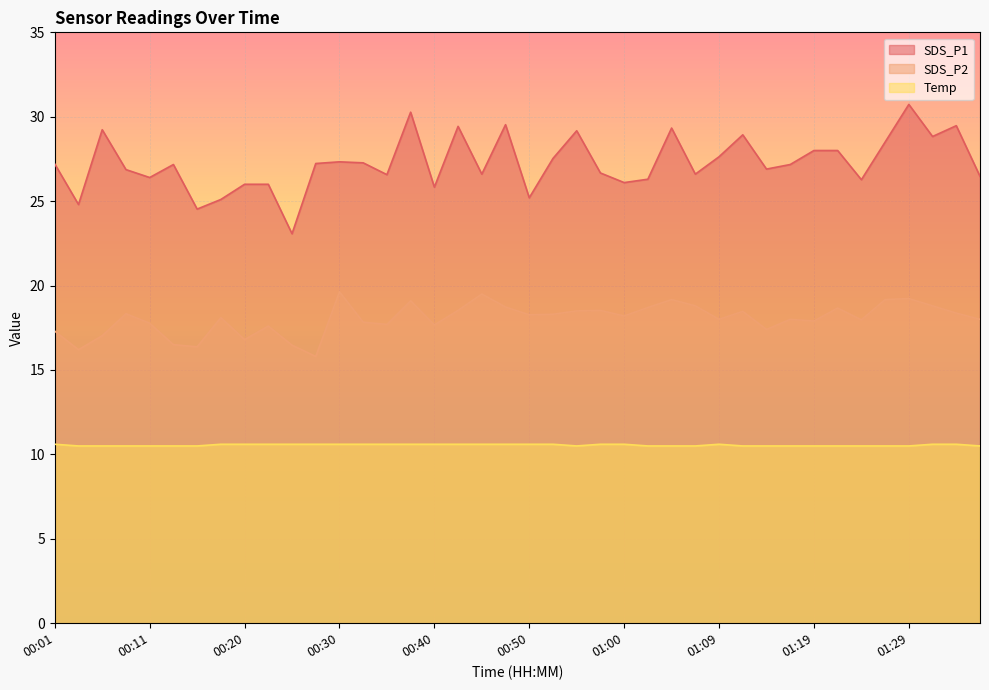

Reading left to right, list all the values displayed in this chart.

SDS_P1: 00:01=27.2	00:03=24.8	00:06=29.2	00:08=26.9	00:11=26.4	00:13=27.2	00:15=24.5	00:18=25.1	00:20=26.0	00:23=26.0	00:25=23.1	00:28=27.2	00:30=27.3	00:33=27.3	00:35=26.6	00:38=30.3	00:40=25.8	00:42=29.4	00:45=26.6	00:47=29.5	00:50=25.2	00:52=27.5	00:55=29.2	00:57=26.7	01:00=26.1	01:02=26.3	01:05=29.3	01:07=26.6	01:09=27.6	01:12=28.9	01:14=26.9	01:17=27.2	01:19=28.0	01:22=28.0	01:24=26.3	01:27=28.5	01:29=30.7	01:32=28.8	01:34=29.5	01:37=26.5
SDS_P2: 00:01=17.3	00:03=16.2	00:06=17.0	00:08=18.3	00:11=17.8	00:13=16.5	00:15=16.4	00:18=18.1	00:20=16.8	00:23=17.6	00:25=16.5	00:28=15.8	00:30=19.6	00:33=17.8	00:35=17.7	00:38=19.1	00:40=17.7	00:42=18.5	00:45=19.5	00:47=18.7	00:50=18.3	00:52=18.3	00:55=18.5	00:57=18.5	01:00=18.2	01:02=18.7	01:05=19.2	01:07=18.8	01:09=18.0	01:12=18.5	01:14=17.4	01:17=18.0	01:19=17.9	01:22=18.7	01:24=18.0	01:27=19.2	01:29=19.2	01:32=18.8	01:34=18.4	01:37=18.0
Temp: 00:01=10.6	00:03=10.5	00:06=10.5	00:08=10.5	00:11=10.5	00:13=10.5	00:15=10.5	00:18=10.6	00:20=10.6	00:23=10.6	00:25=10.6	00:28=10.6	00:30=10.6	00:33=10.6	00:35=10.6	00:38=10.6	00:40=10.6	00:42=10.6	00:45=10.6	00:47=10.6	00:50=10.6	00:52=10.6	00:55=10.5	00:57=10.6	01:00=10.6	01:02=10.5	01:05=10.5	01:07=10.5	01:09=10.6	01:12=10.5	01:14=10.5	01:17=10.5	01:19=10.5	01:22=10.5	01:24=10.5	01:27=10.5	01:29=10.5	01:32=10.6	01:34=10.6	01:37=10.5